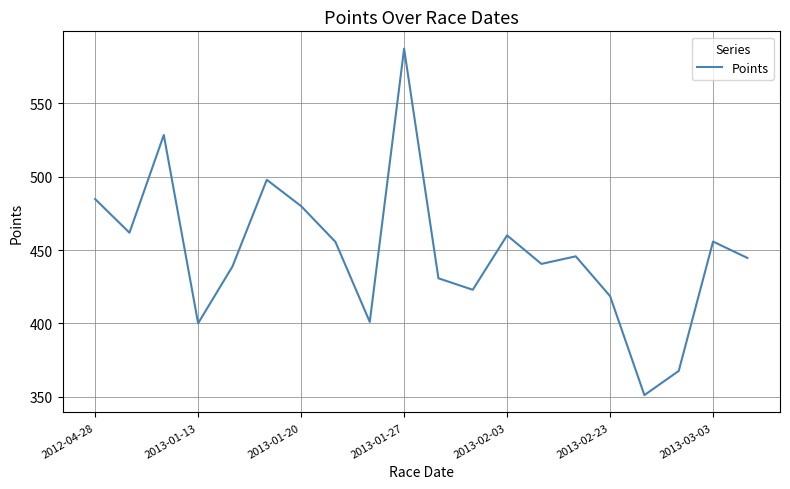

What is the difference between the maximum and minimum values?

236.2